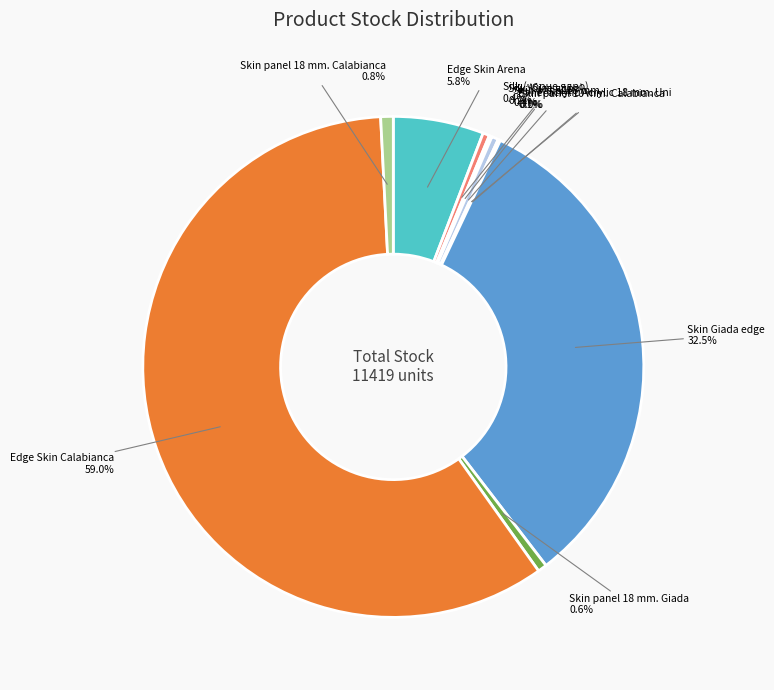

Is there a majority slice in this chart?

Yes